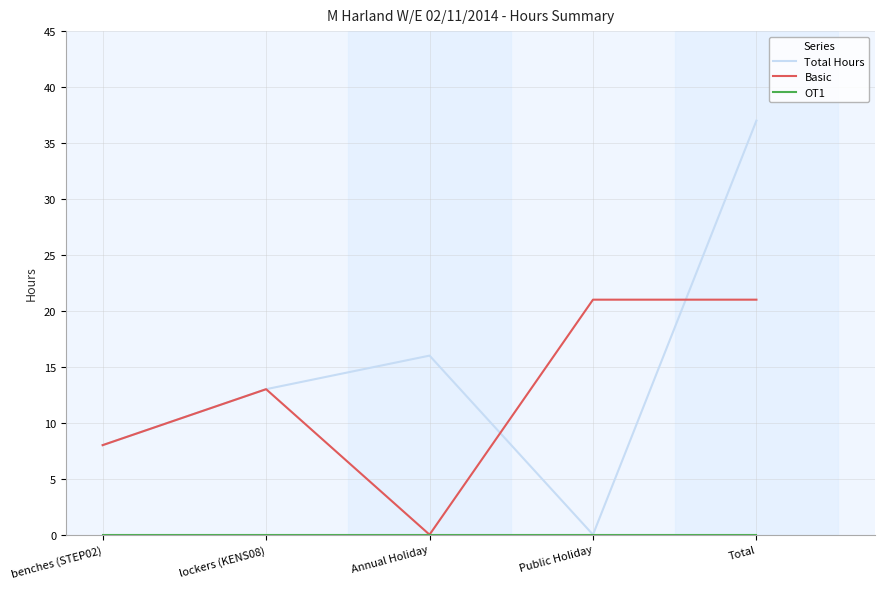

At which label is Total Hours closest to 18?

Annual Holiday